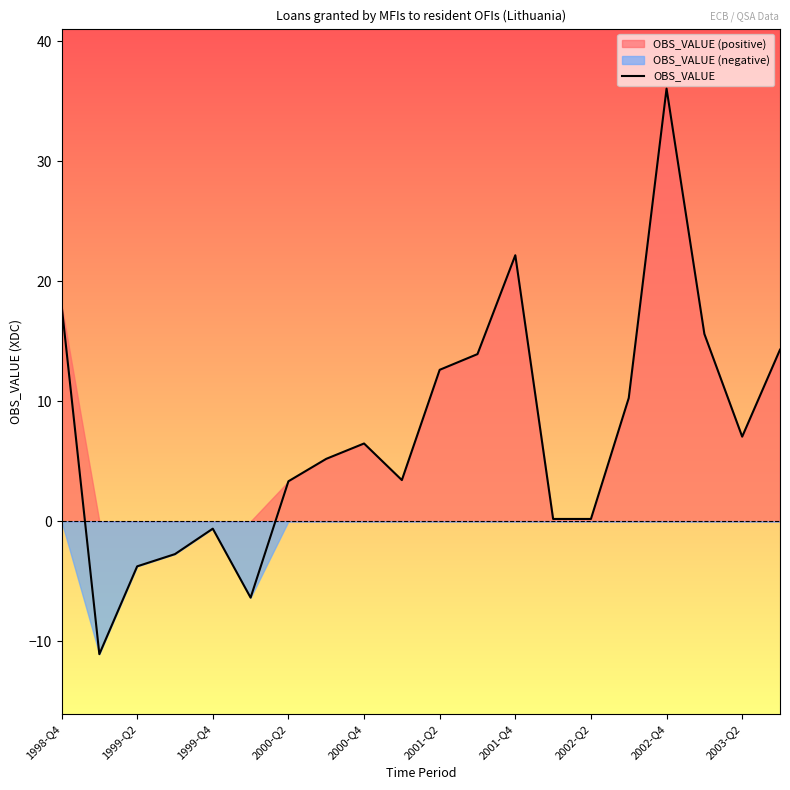

What is the greatest value displayed?

36.1